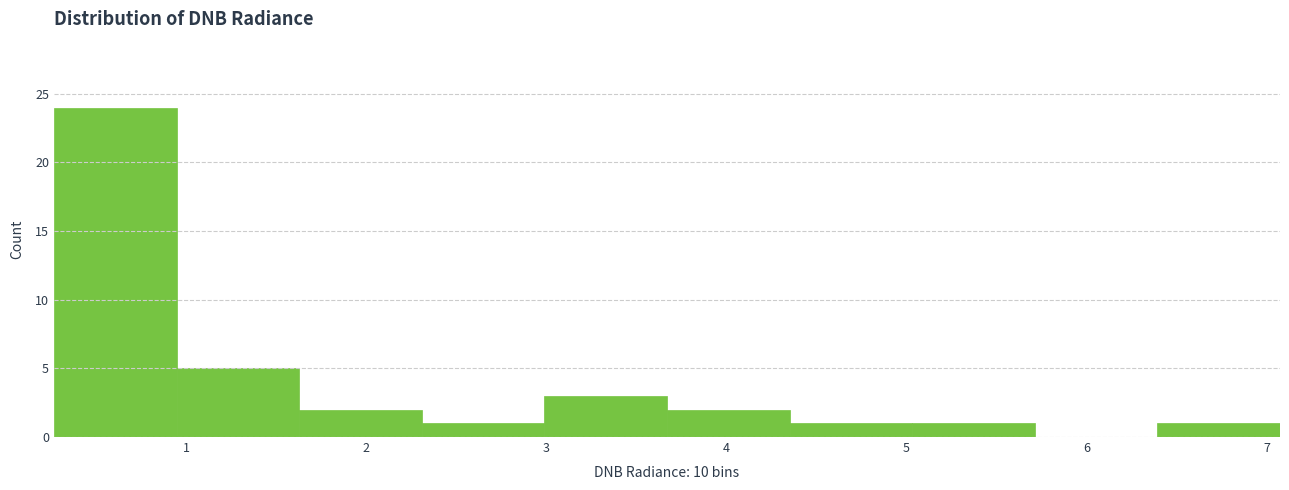

Which range on the x-axis has the tallest bar?

0.3 to 0.9